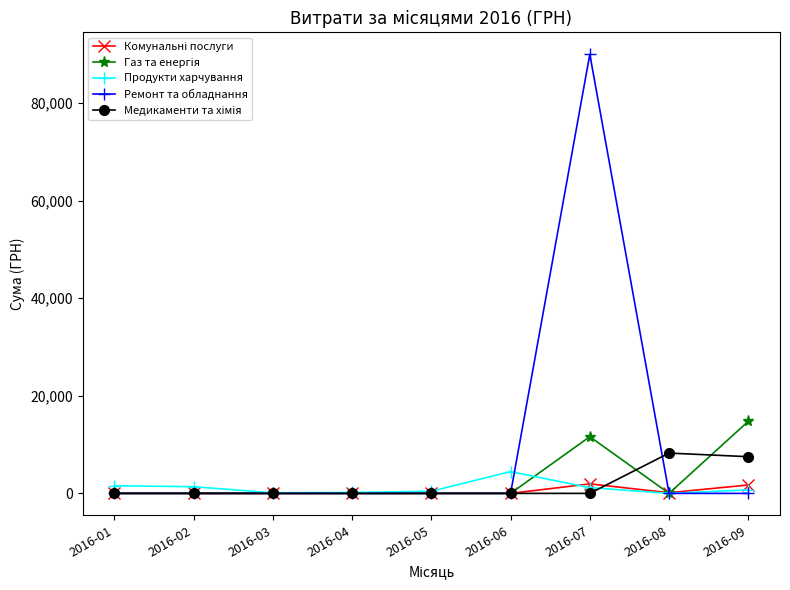

Which series has the largest total across all categories?

Ремонт та обладнання